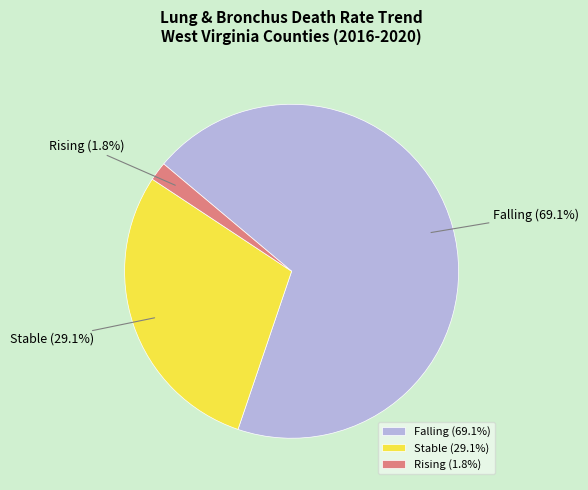

Rank the categories by value from lowest to highest.

Rising (1.8%), Stable (29.1%), Falling (69.1%)